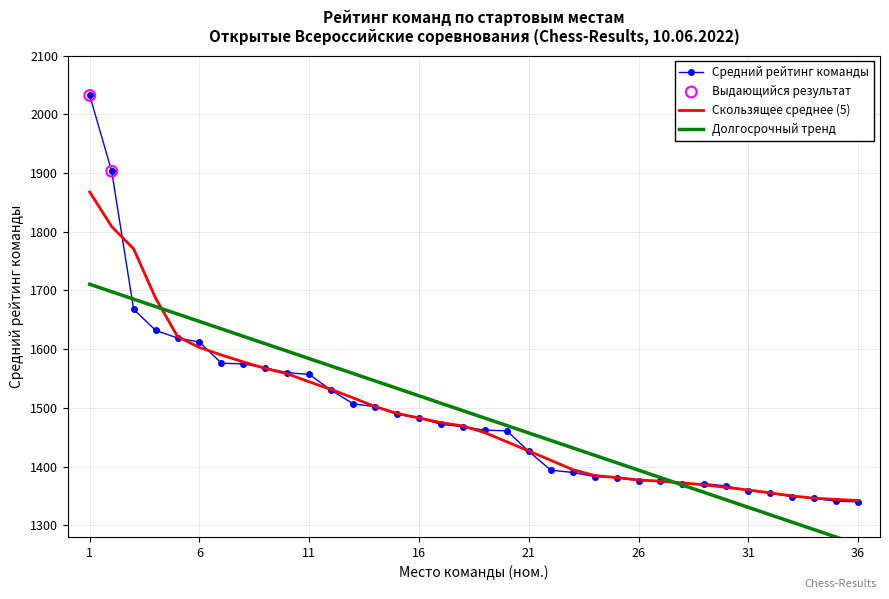

Which has a higher value, 30 or 4?

4